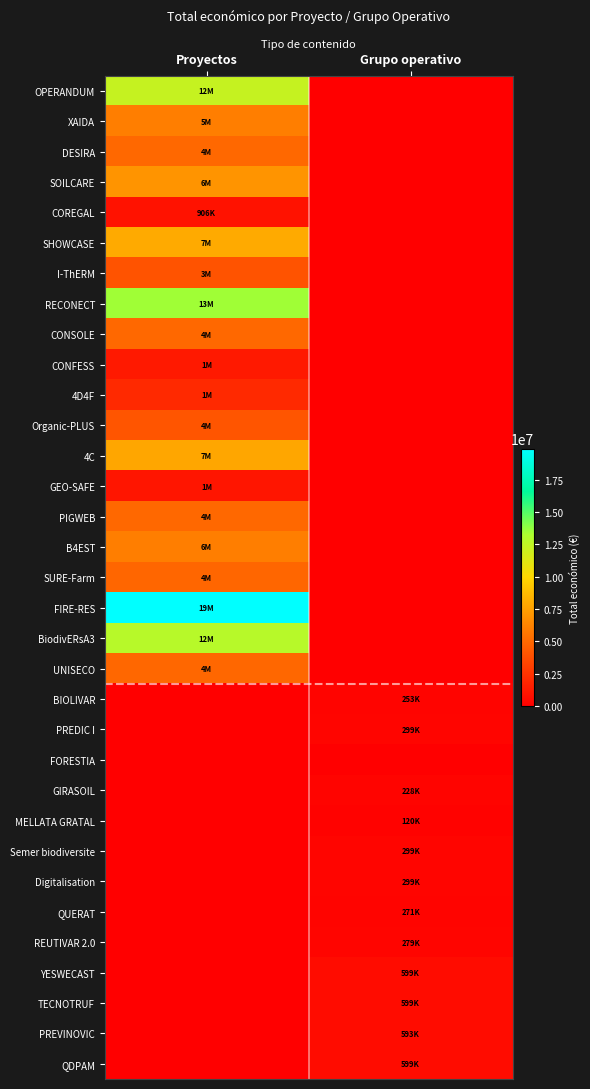

At Proyectos, list the series in order from smallest to largest.

BIOLIVAR, PREDIC I, FORESTIA, GIRASOIL, MELLATA GRATAL, Semer biodiversite, Digitalisation, QUERAT, REUTIVAR 2.0, YESWECAST, TECNOTRUF, PREVINOVIC, QDPAM, COREGAL, GEO-SAFE, CONFESS, 4D4F, I-ThERM, Organic-PLUS, SURE-Farm, UNISECO, DESIRA, PIGWEB, CONSOLE, XAIDA, B4EST, SOILCARE, 4C, SHOWCASE, OPERANDUM, BiodivERsA3, RECONECT, FIRE-RES